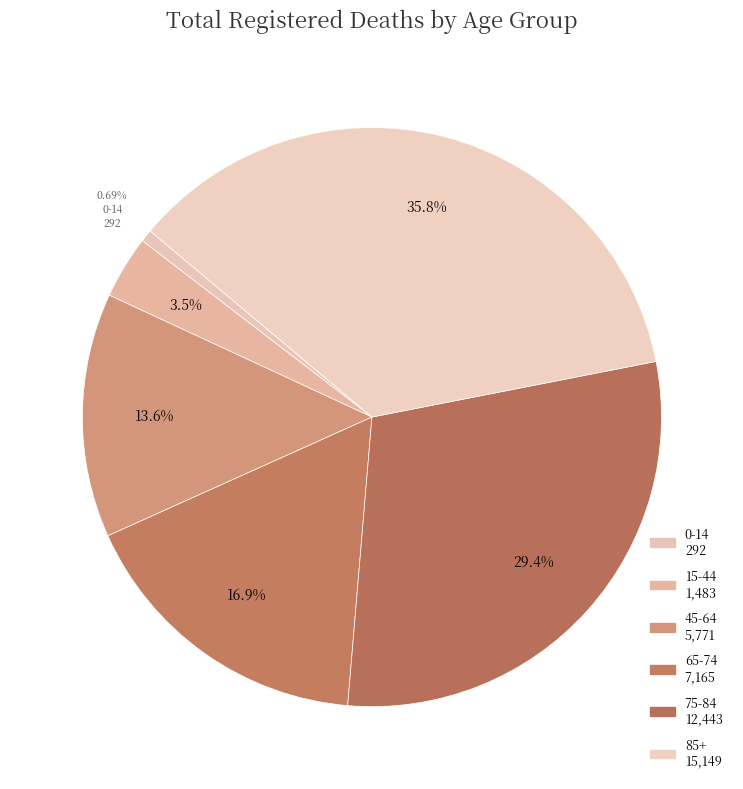

To the nearest percent, what is the difference between the largest and smallest slice percentages?

35%